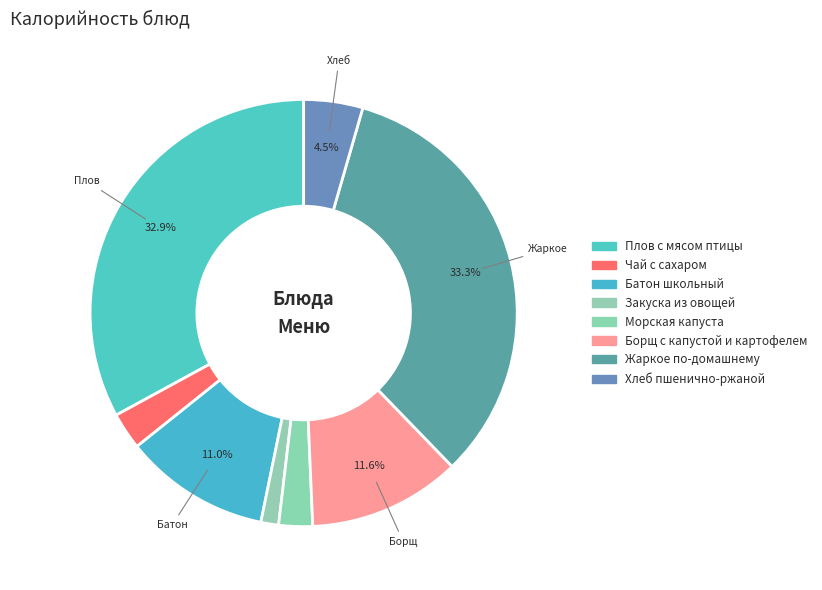

Count the number of slices in the pie.

8